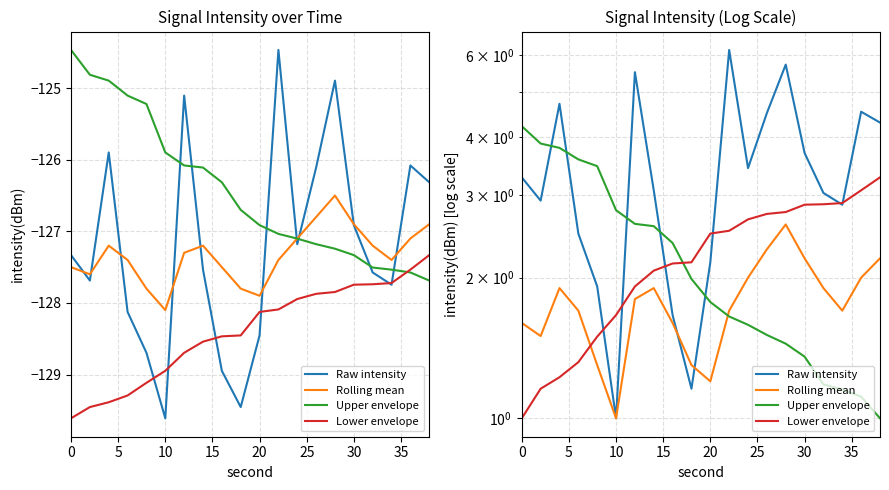

What is the maximum value for Upper envelope?

4.2